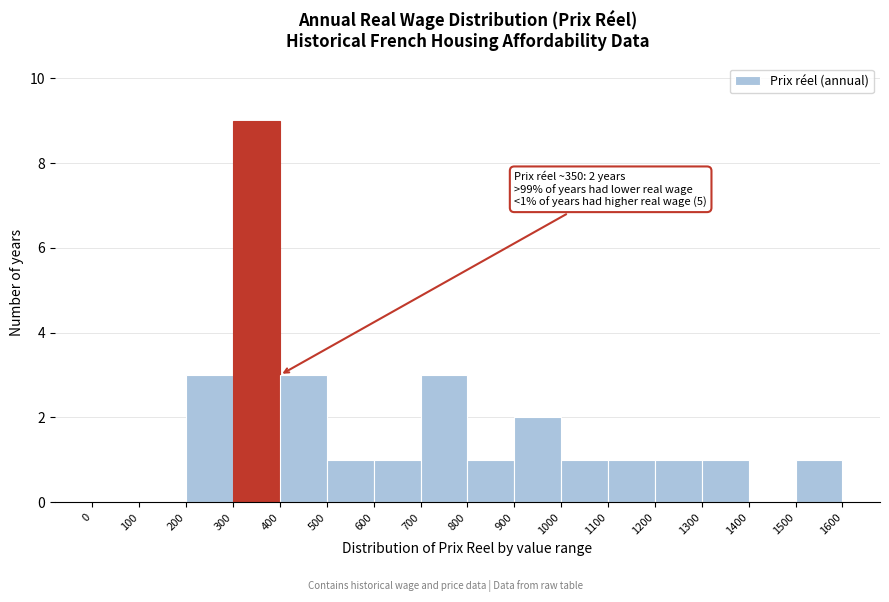

Over which range of the x-axis is the bar tallest?

300 to 400